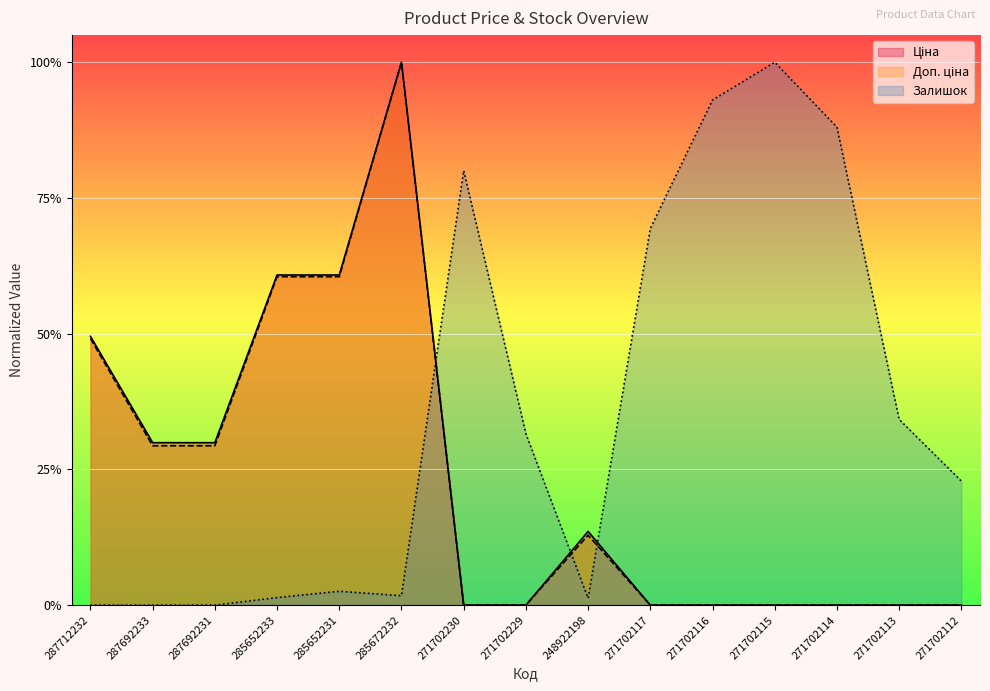

At which label is Доп. ціна closest to 0?

271702230